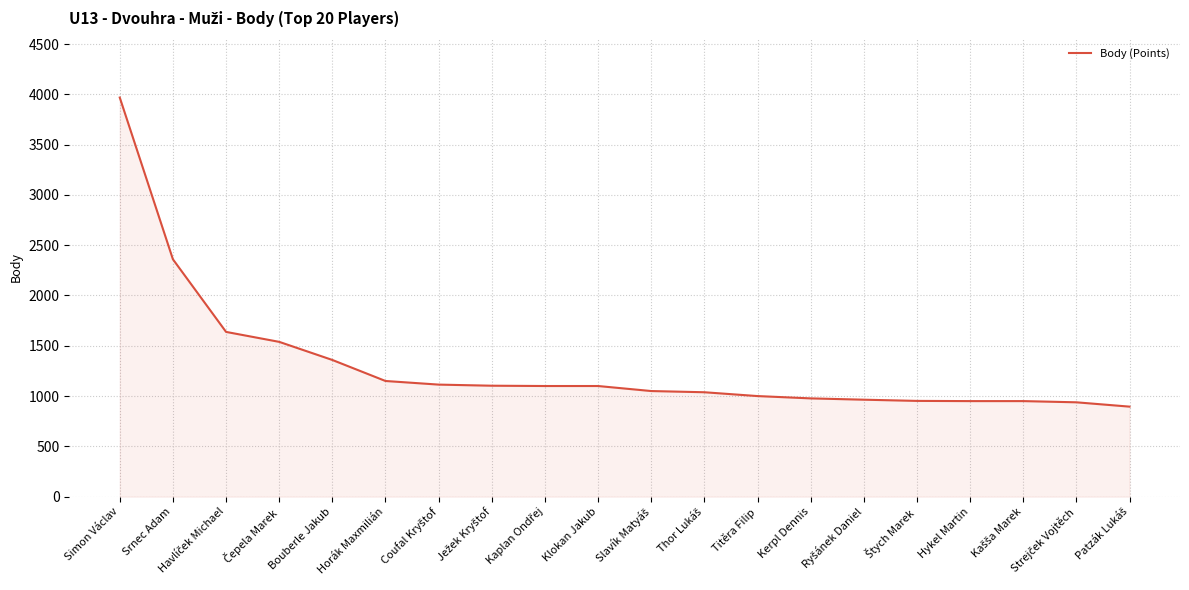

True or false: the data shows 950 at Hykel Martin.

True